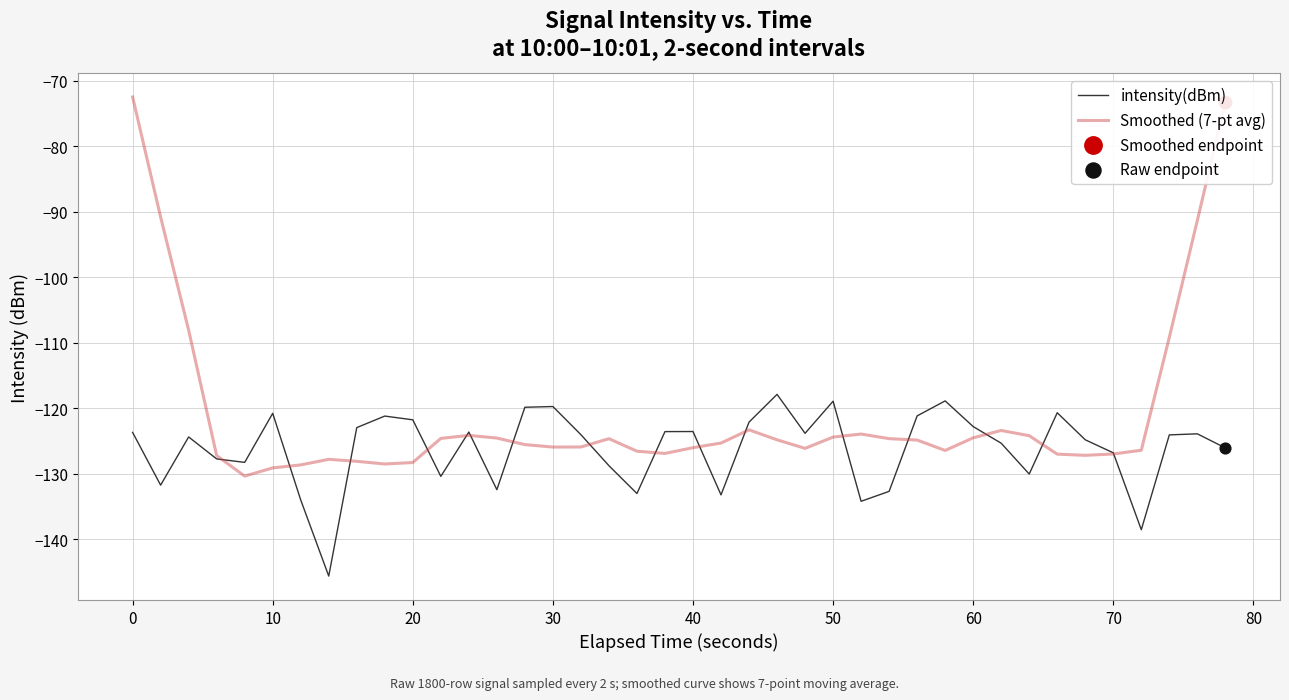

Which series has the largest total across all categories?

Smoothed (7-pt avg)